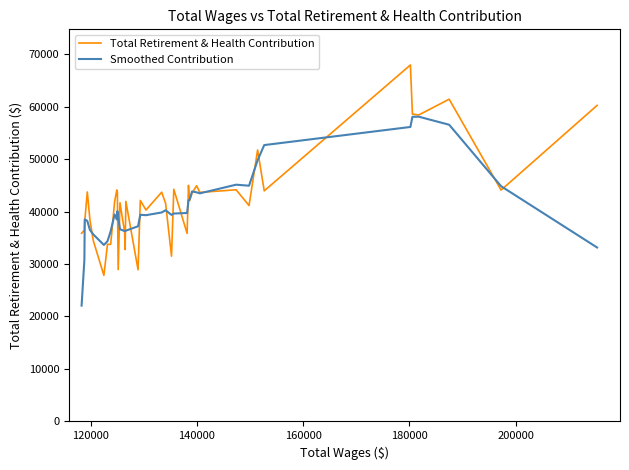

List the series in order of their peak value, highest first.

Total Retirement & Health Contribution, Smoothed Contribution